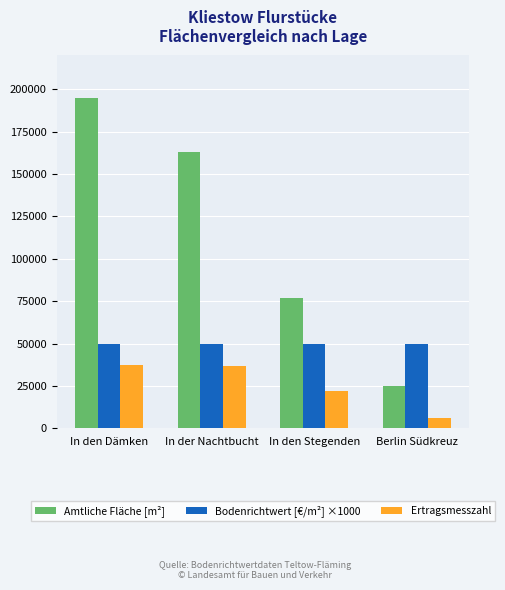

The value of Bodenrichtwert [€/m²] ×1000 at Berlin Südkreuz is 77246. True or false?

False